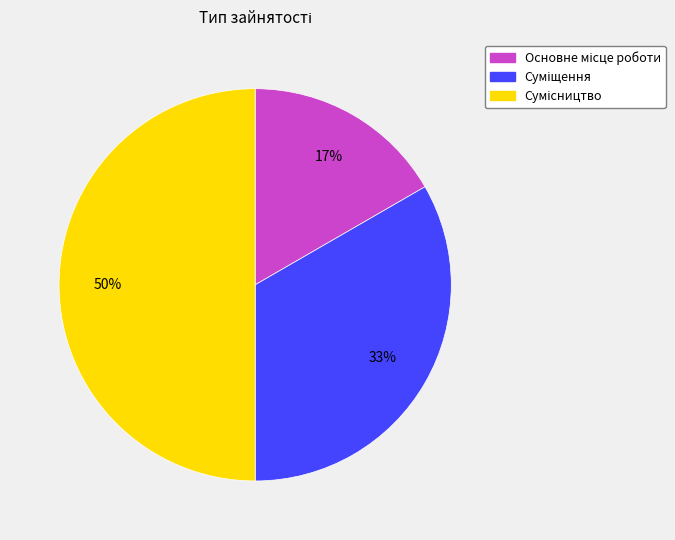

To the nearest percent, what is the average slice percentage?

33%